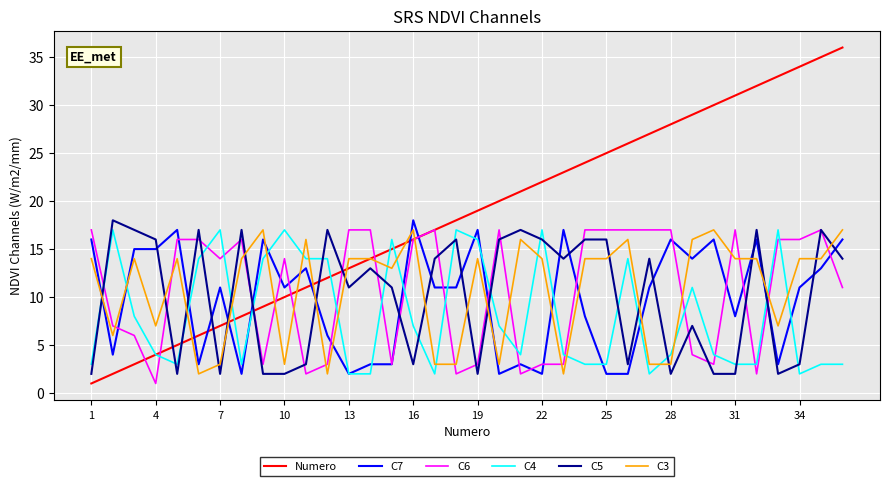

What is the greatest value displayed?

36